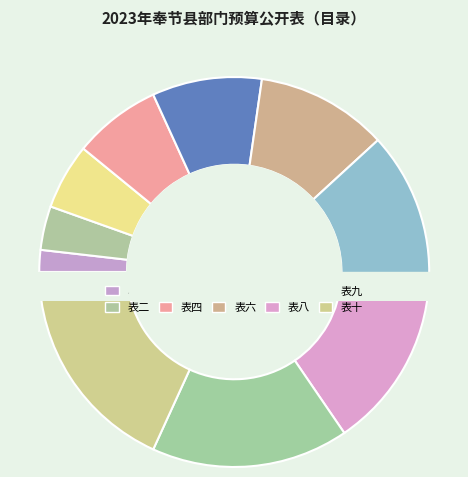

Between 表七 and 表四, which is larger?

表七